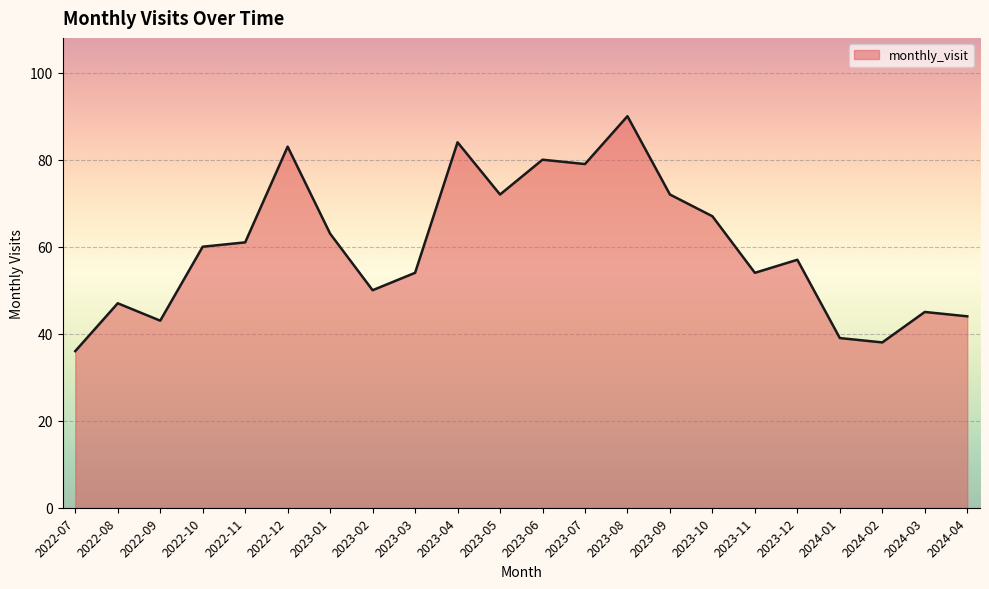

What is the smallest value displayed?

36